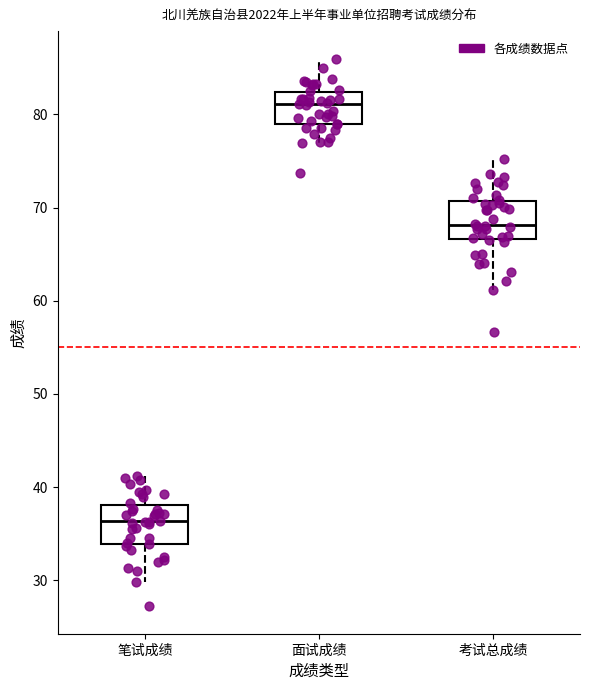

Reading left to right, transcribe this box plot: for each box, give where its median line is, the range the box spans, and where its two whiskers end, as read against the y-axis. The values are not printed on the chart, so give them approximately, as read against the axis.

笔试成绩: median 36, box 34 to 38, whiskers 30 to 41
面试成绩: median 81, box 79 to 82, whiskers 77 to 86
考试总成绩: median 68, box 67 to 71, whiskers 61 to 75